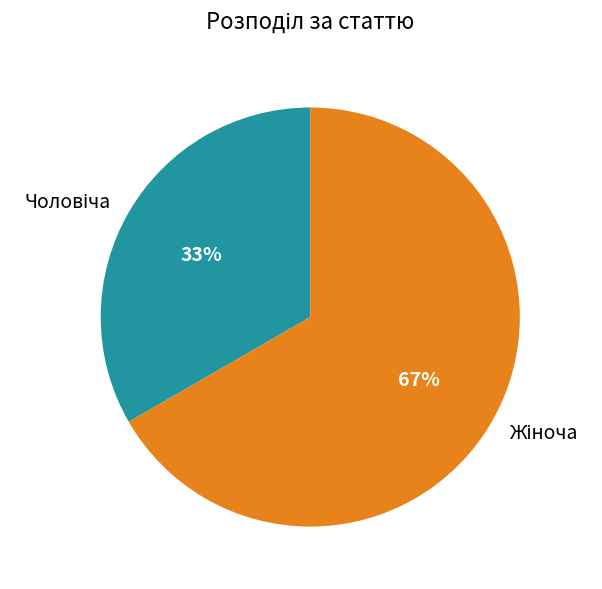

How many slices are in this pie chart?

2